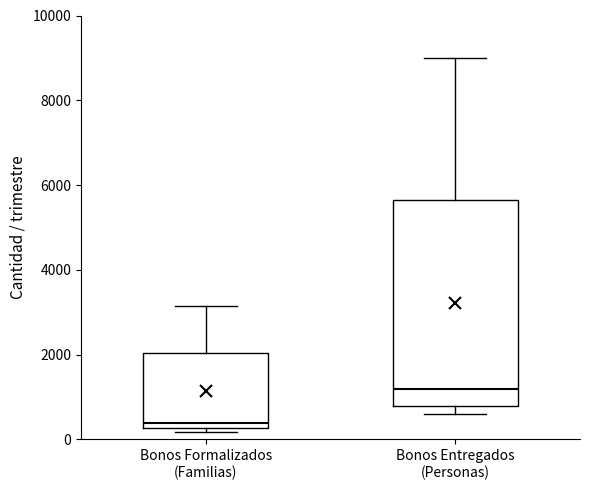

Reading left to right, read every box against the y-axis: the position of its median line, the range the box covers, and the ends of its whiskers. The values are not printed on the chart, so give them approximately, as read against the axis.

Bonos Formalizados (Familias): median 400, box 200 to 2000, whiskers 200 (just below the box's lower edge) to 3200
Bonos Entregados (Personas): median 1200, box 800 to 5600, whiskers 600 to 9000